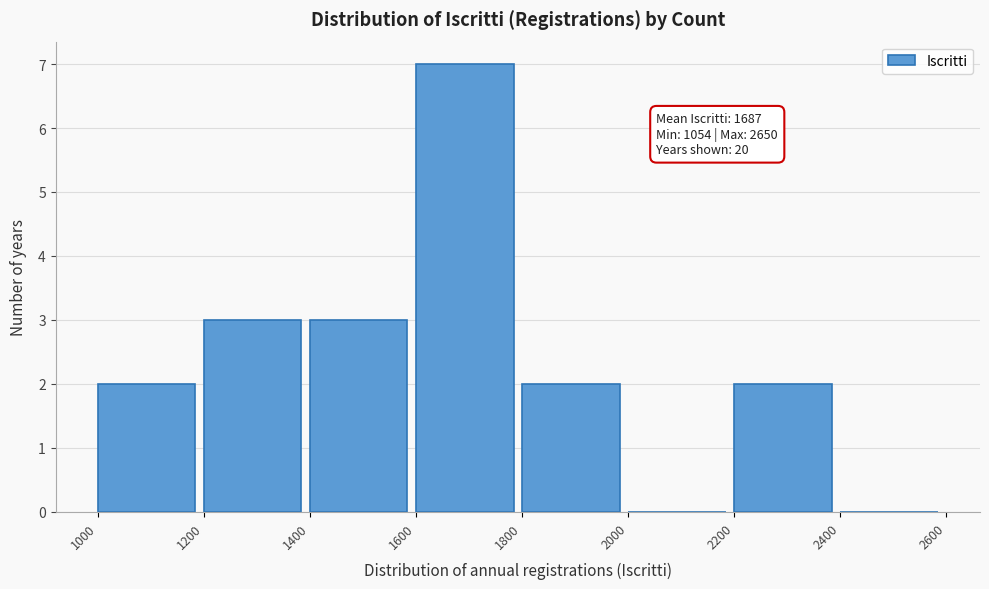

Which range on the x-axis has the tallest bar?

1600 to 1800